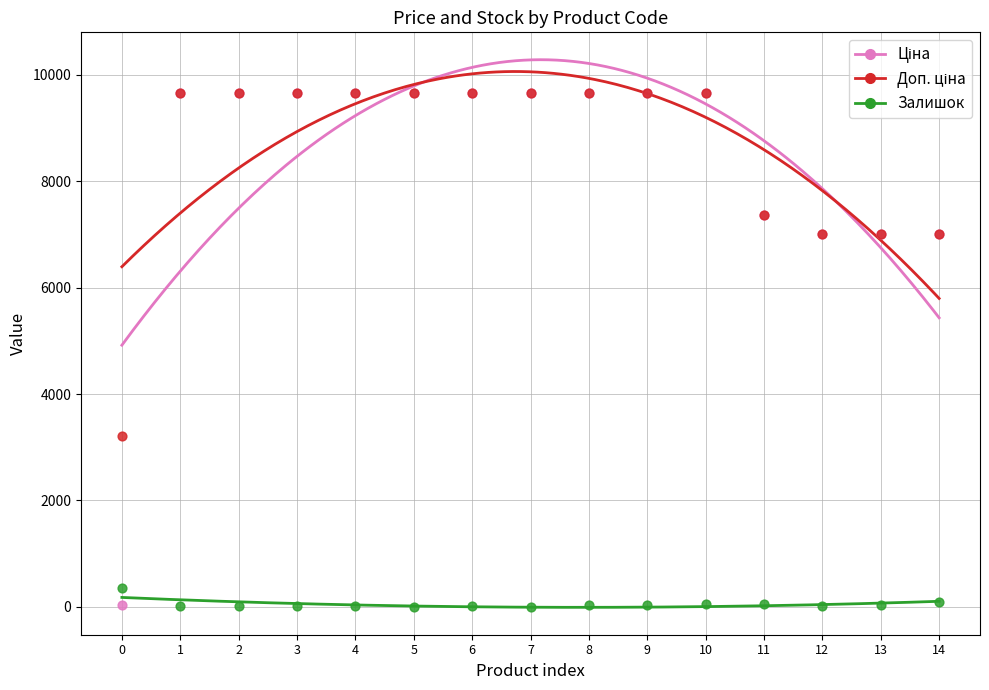

Across all series, what Y value is closest to 4832?

3205.0